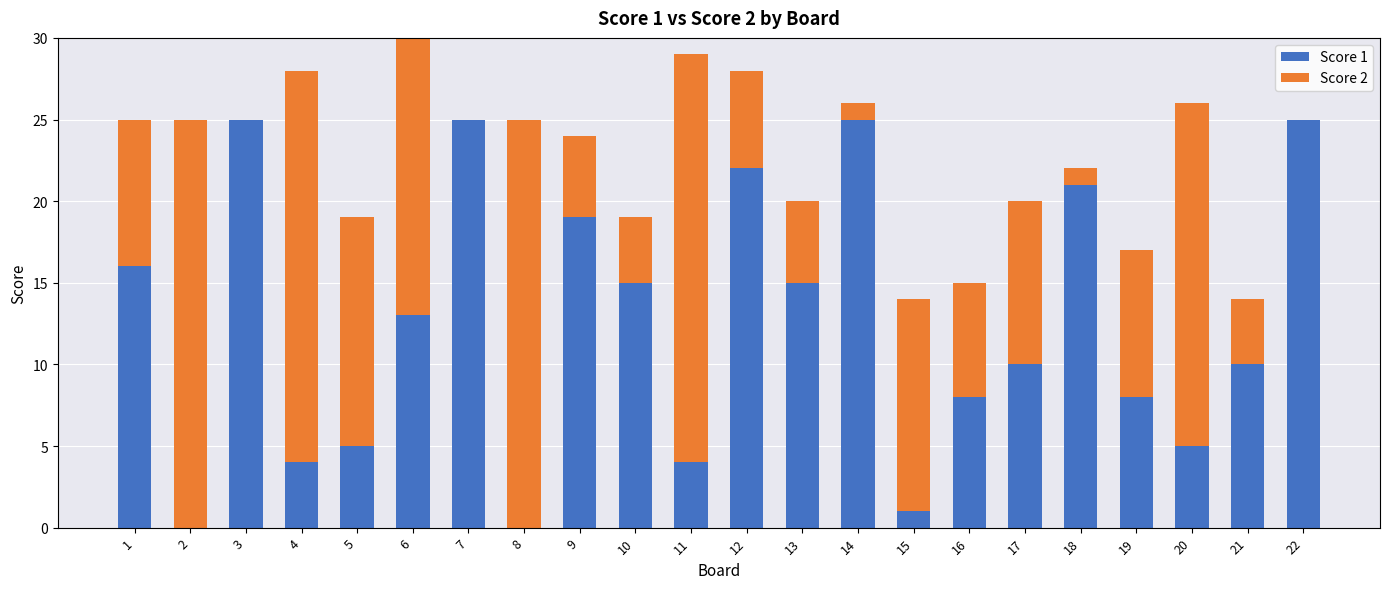

How many distinct data groups are displayed?

2